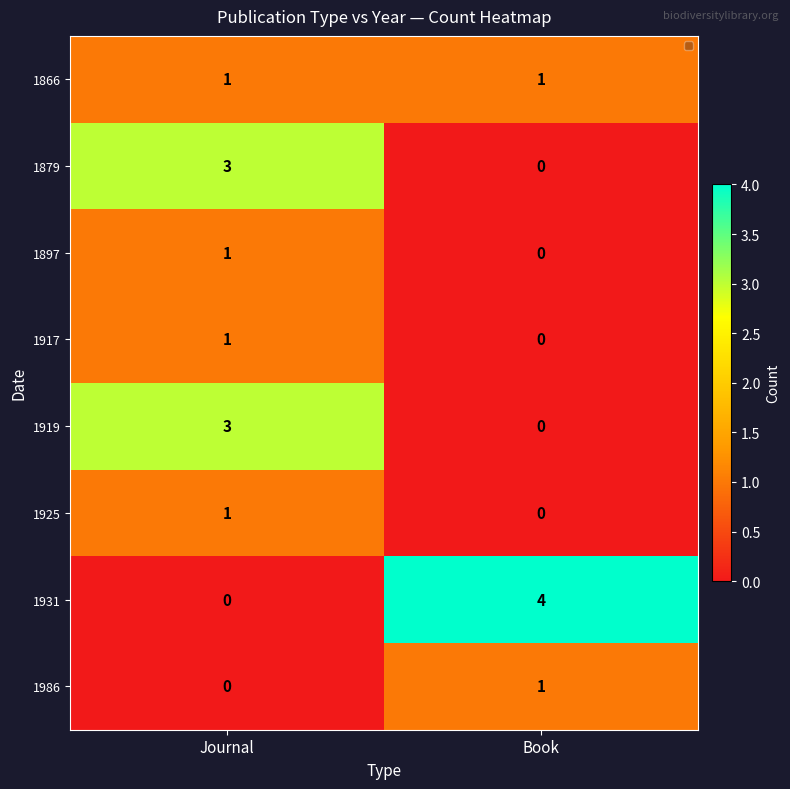

Reading left to right, list all the values displayed in this chart.

1866: Journal=1	Book=1
1879: Journal=3	Book=0
1897: Journal=1	Book=0
1917: Journal=1	Book=0
1919: Journal=3	Book=0
1925: Journal=1	Book=0
1931: Journal=0	Book=4
1986: Journal=0	Book=1